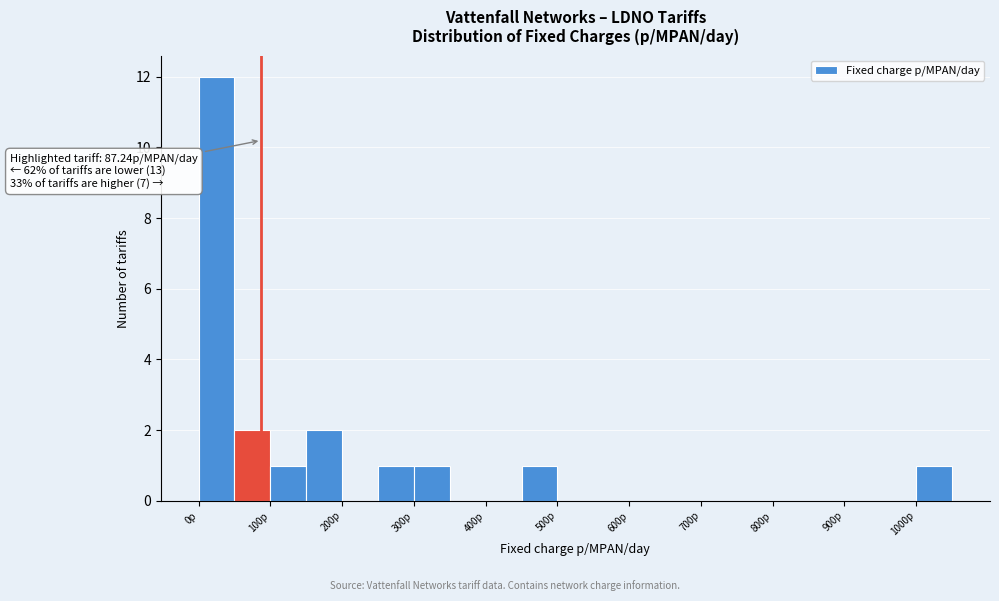

Which range on the x-axis has the tallest bar?

0 to 50